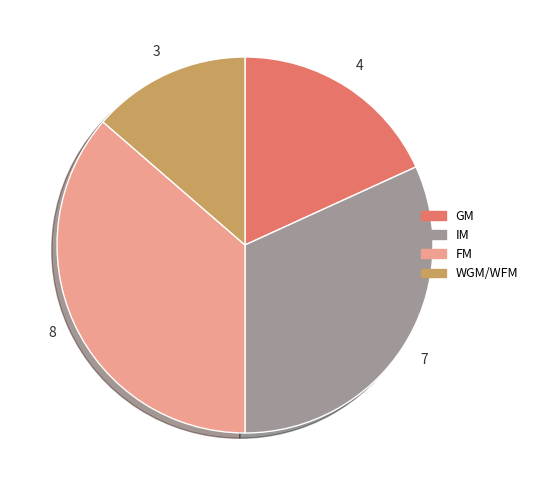

Does any single category account for the majority?

No